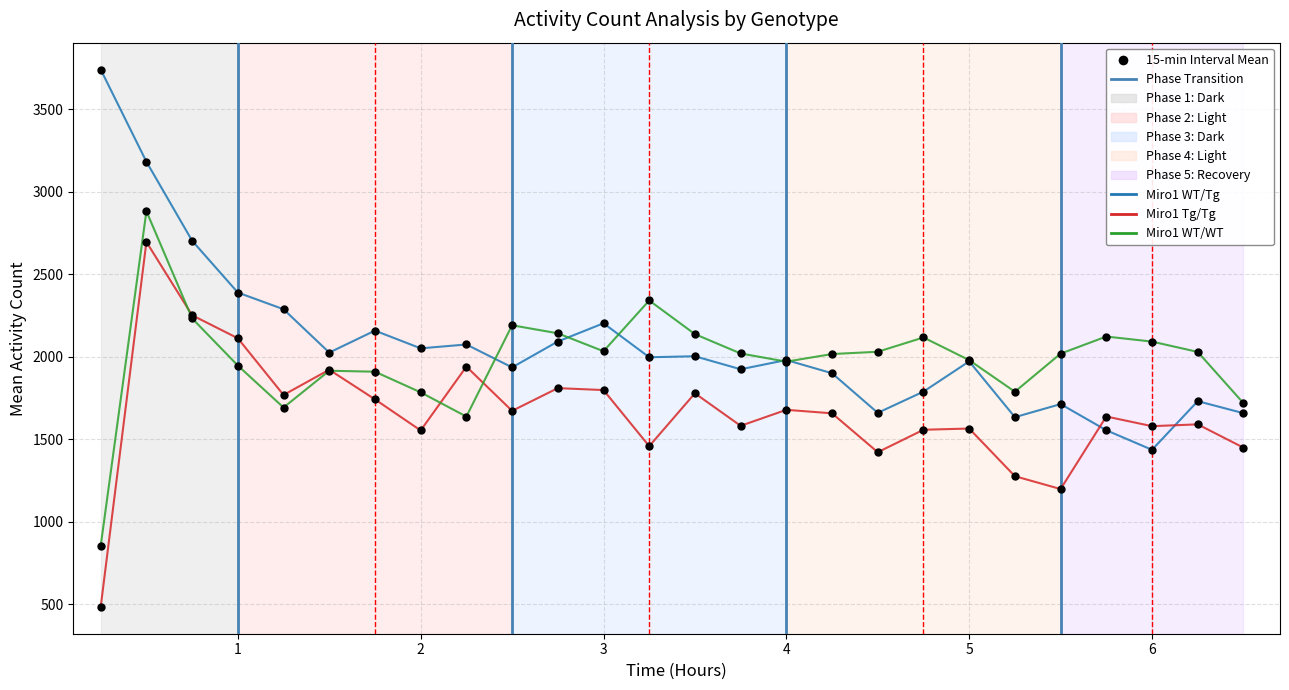

Which series has the largest range (max minus min)?

Miro1 WT/Tg